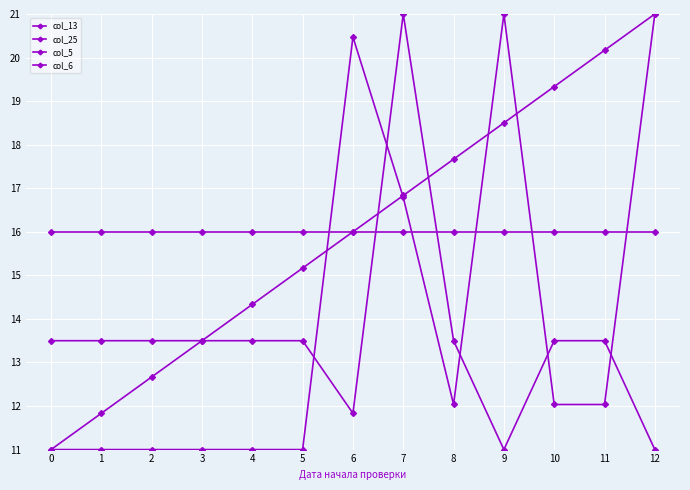

What is the total value across all series at 8?

59.2